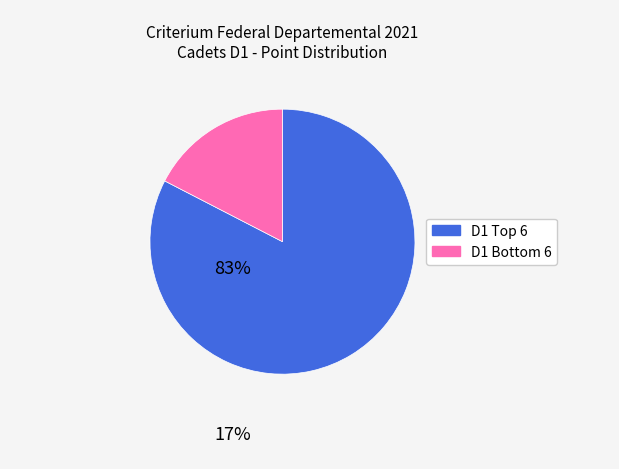

Count the number of slices in the pie.

2